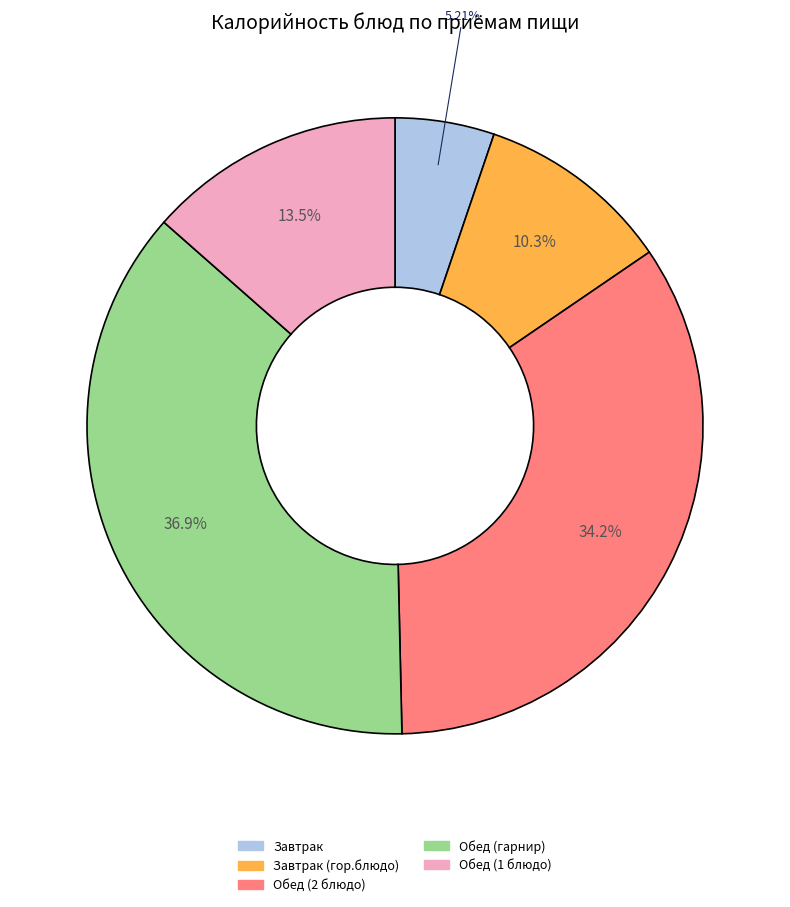

Is there a majority slice in this chart?

No